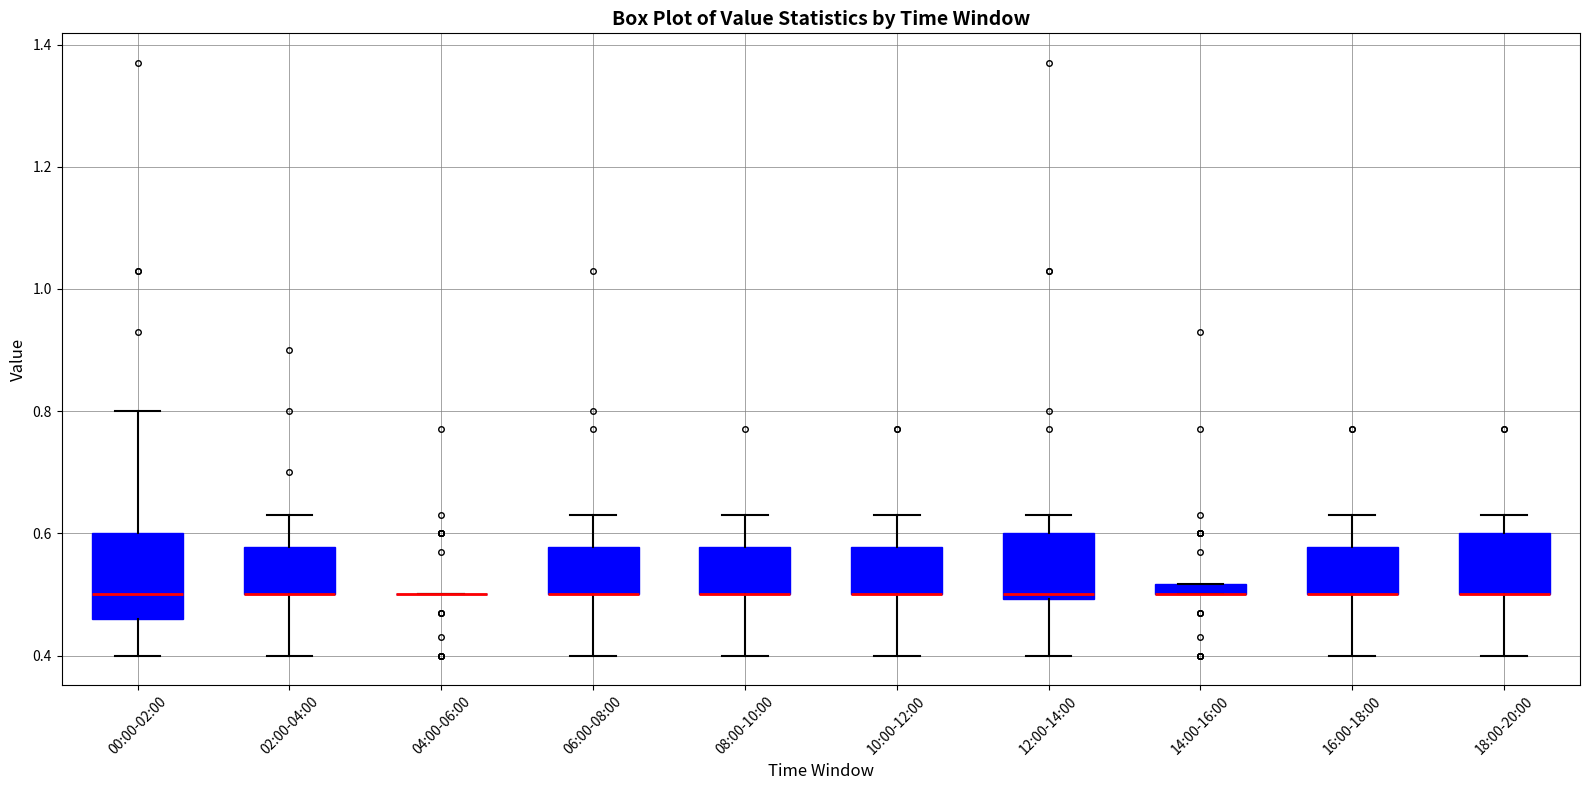

Where does the lower whisker of the box for 12:00-14:00 end on the y-axis? The values are not printed on the chart, so give them approximately, as read against the axis.

0.40